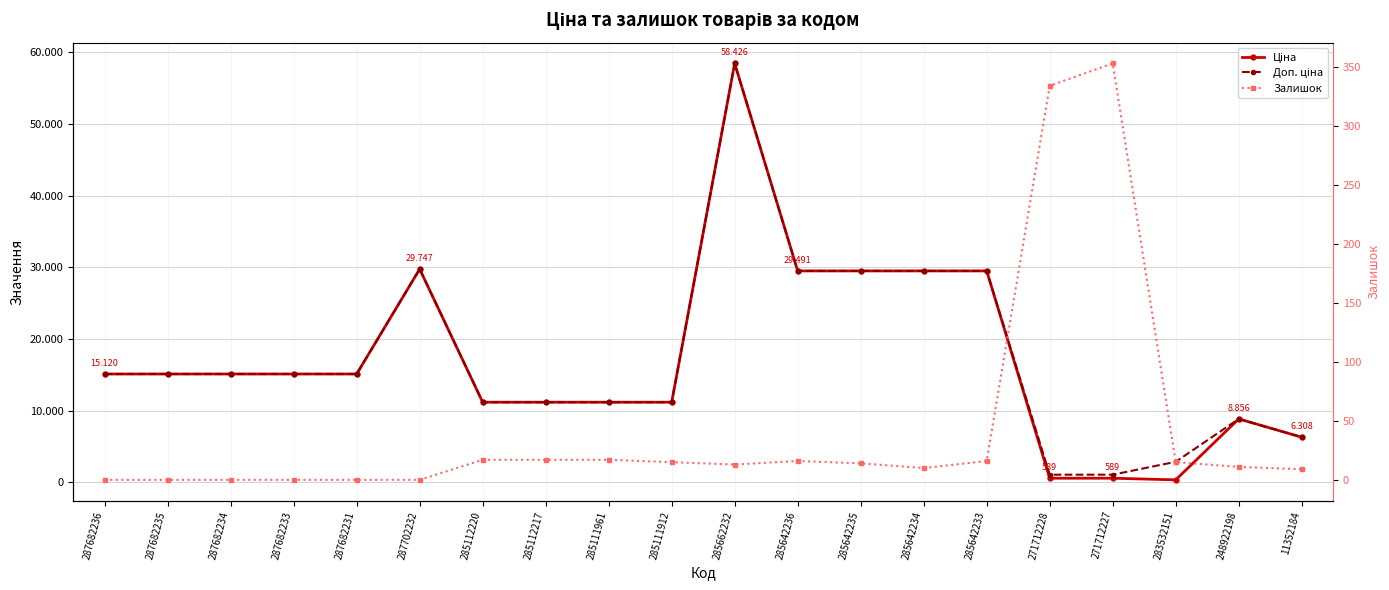

True or false: Залишок and Доп. ціна cross at least once.

False